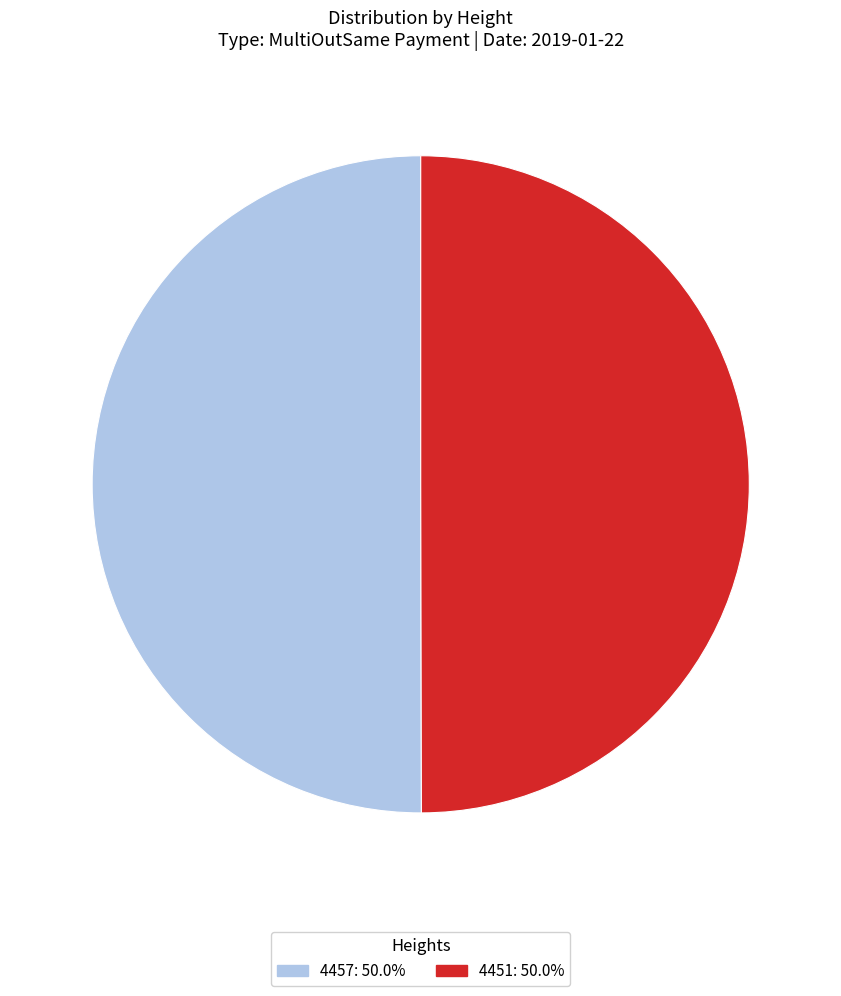

Is it true that 4457 is 50% of the pie?

True